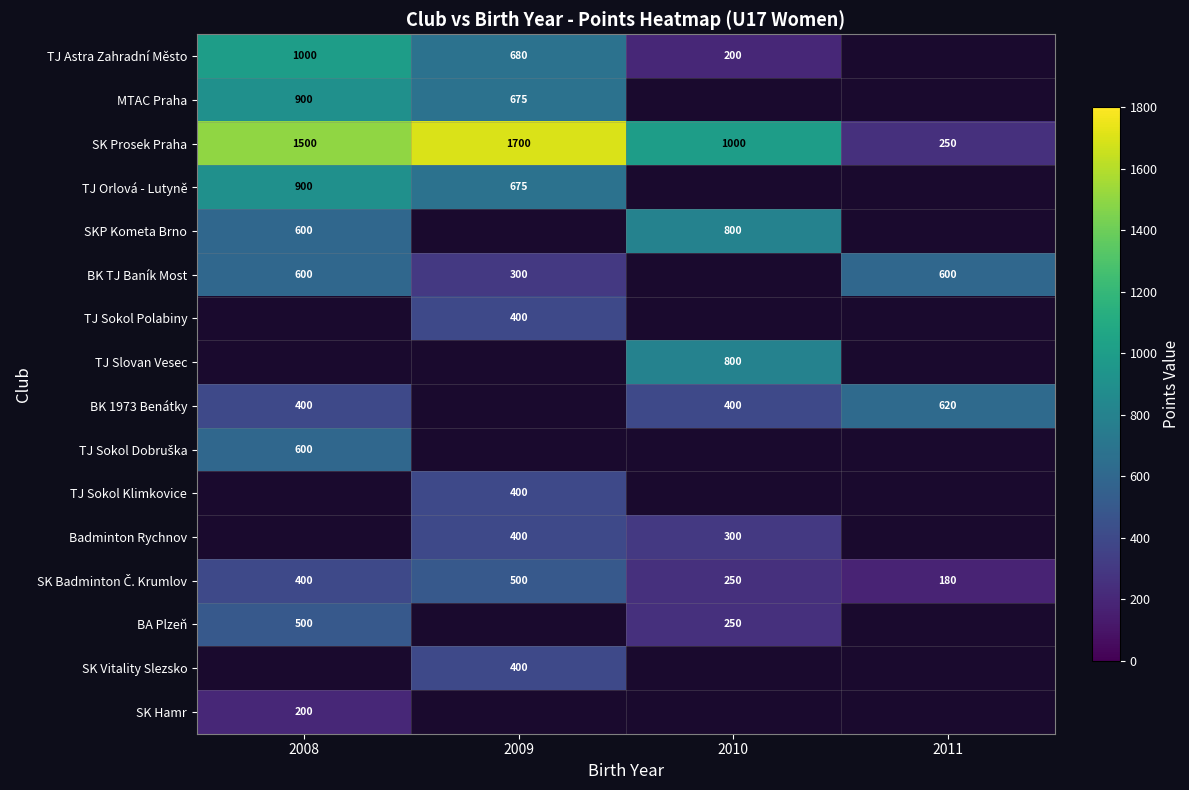

Read the SK Prosek Praha value at 2009.

1700